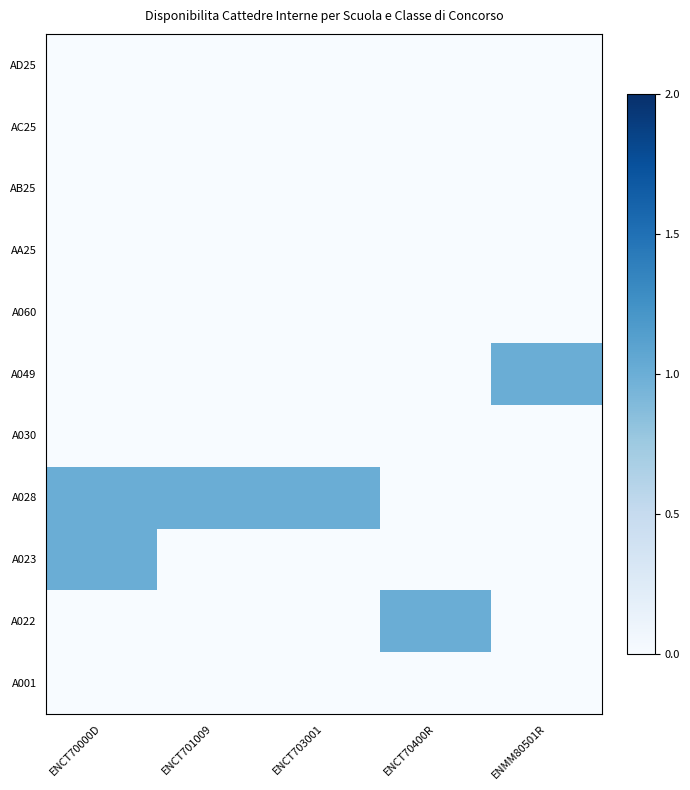

What is the spread (max minus min) of values at ENMM80501R?

1